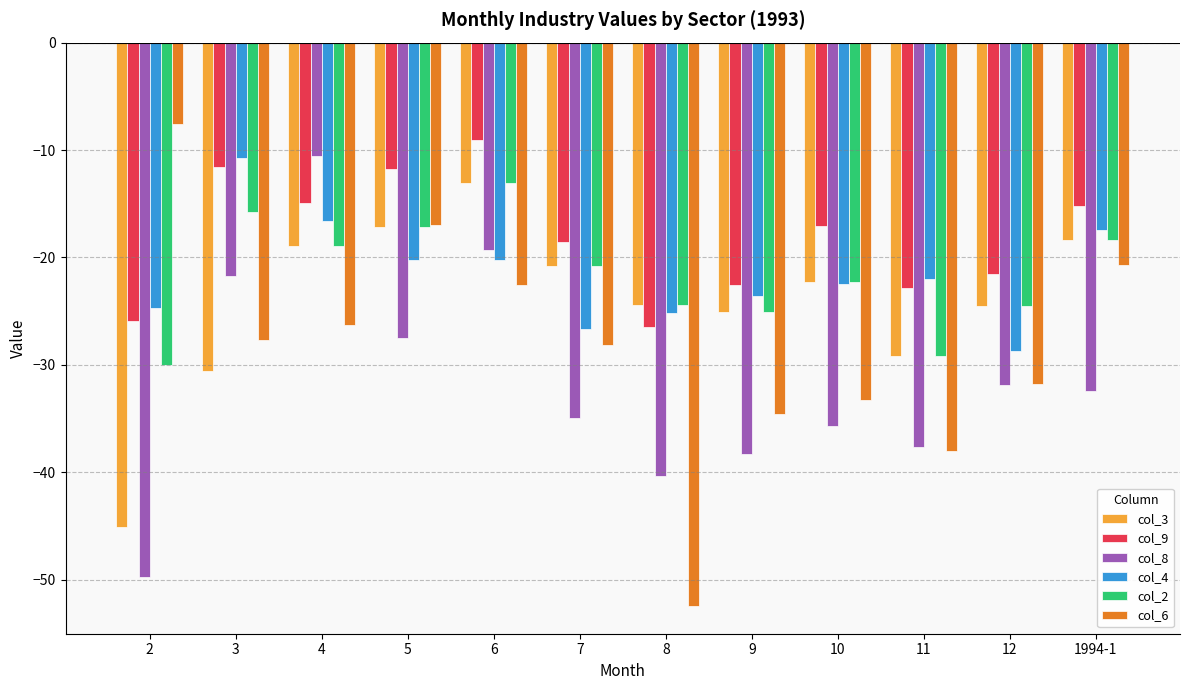

The value of col_6 at 2 is -7.6. True or false?

True